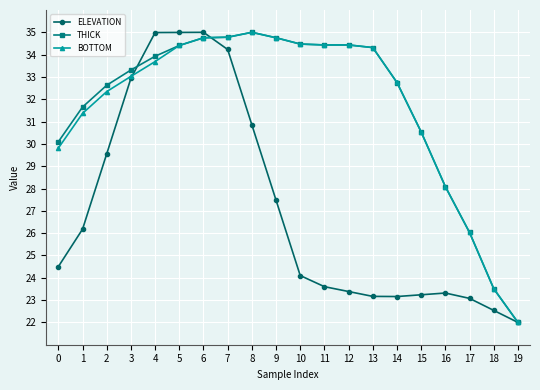

How many values in the ELEVATION series are below 24?

9